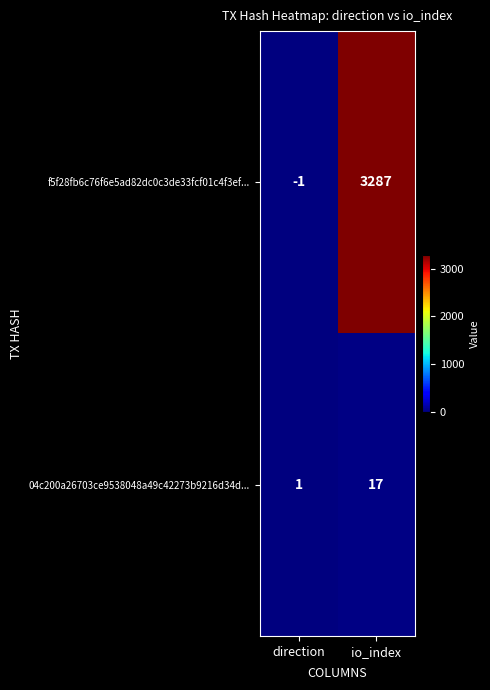

List the series in order of their peak value, lowest first.

04c200a26703ce9538048a49c42273b9216d34d..., f5f28fb6c76f6e5ad82dc0c3de33fcf01c4f3ef...